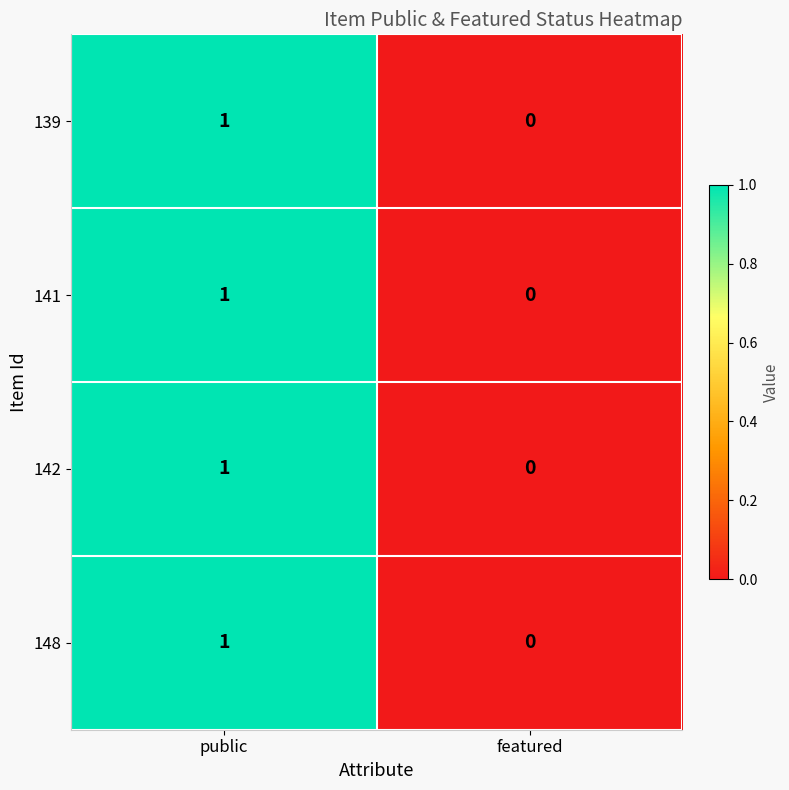

At which label is 142 closest to 0?

featured